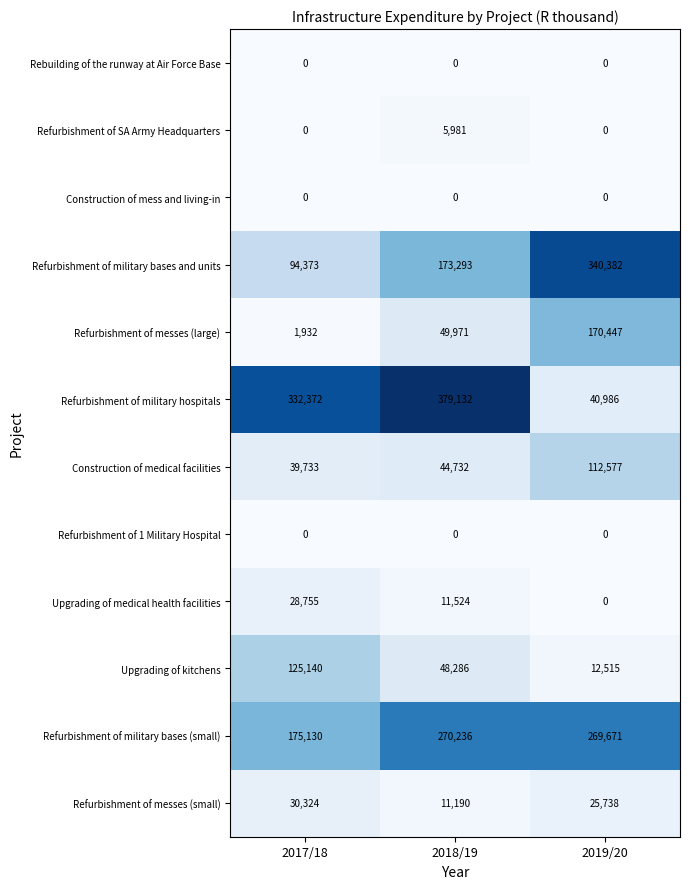

What value does the Refurbishment of military hospitals series have at 2019/20?

40986